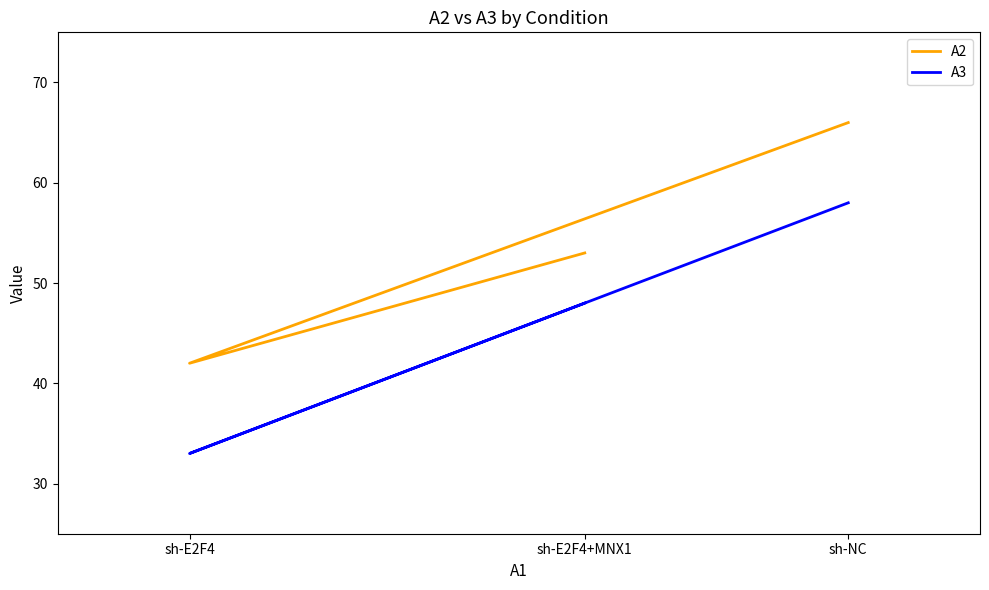

Reading left to right, transcribe all the data shown in this chart.

A2: sh-NC=66	sh-E2F4=42	sh-E2F4+MNX1=53
A3: sh-NC=58	sh-E2F4=33	sh-E2F4+MNX1=48